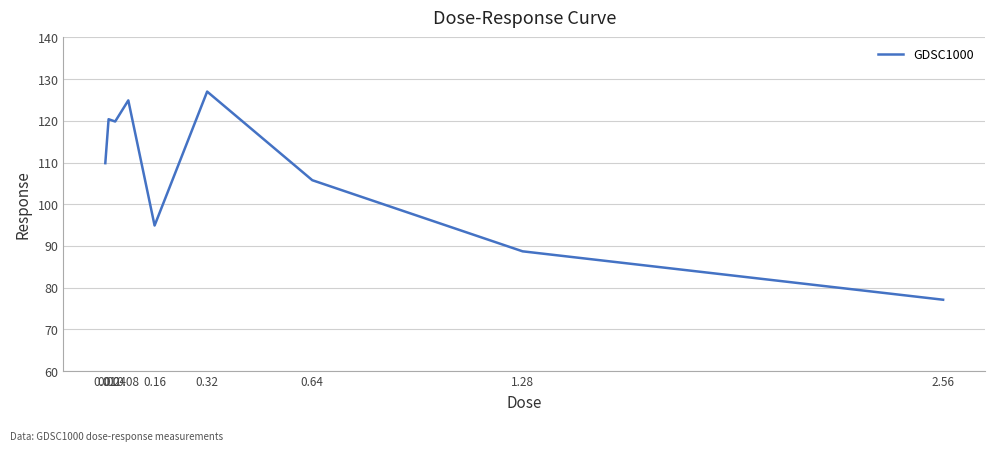

Approximately how many times larger is the value at 0.01 compared to 0.32?

0.9